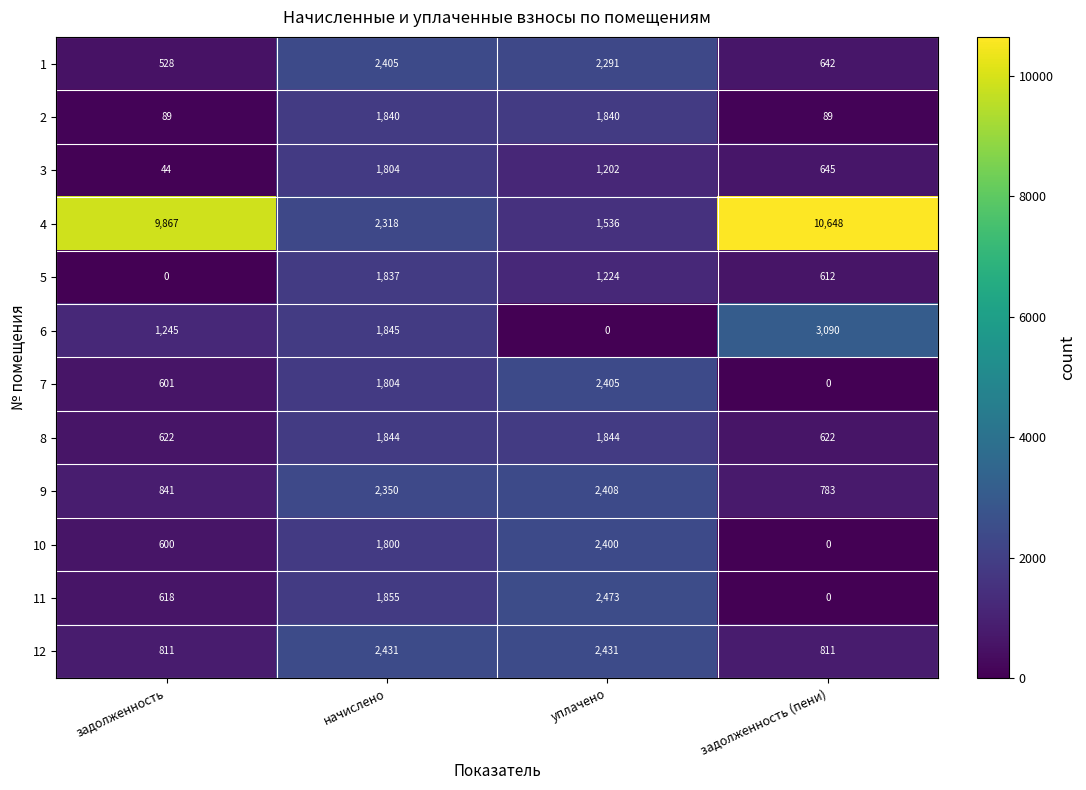

Which label corresponds to the largest value in the chart?

задолженность (пени)